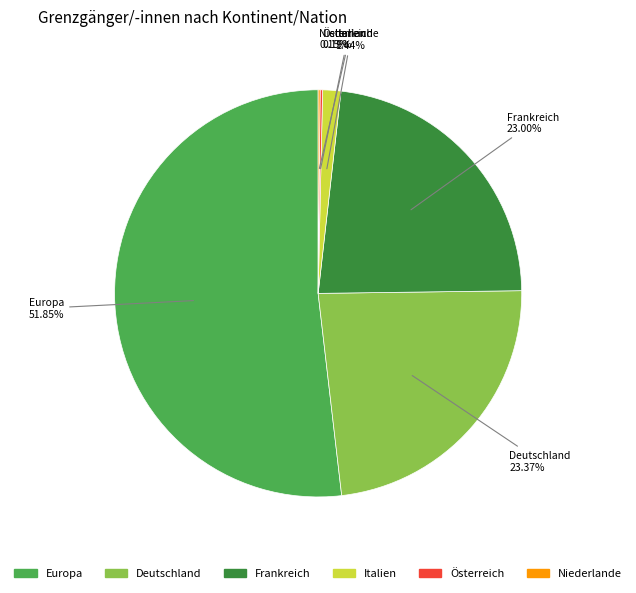

Which slice is the largest?

Europa